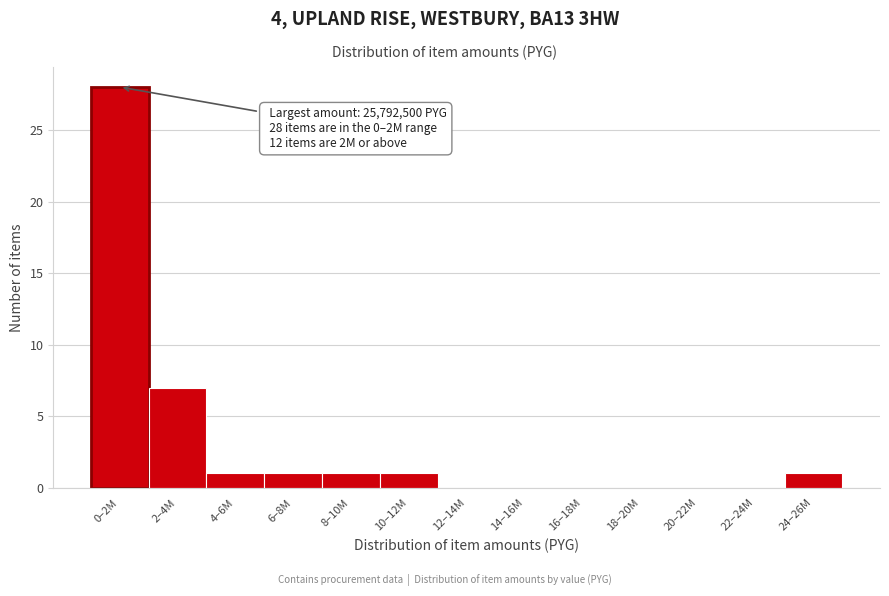

Reading left to right, what are all the values shown in this chart?

0–2M=28	2–4M=7	4–6M=1	6–8M=1	8–10M=1	10–12M=1	12–14M=0	14–16M=0	16–18M=0	18–20M=0	20–22M=0	22–24M=0	24–26M=1